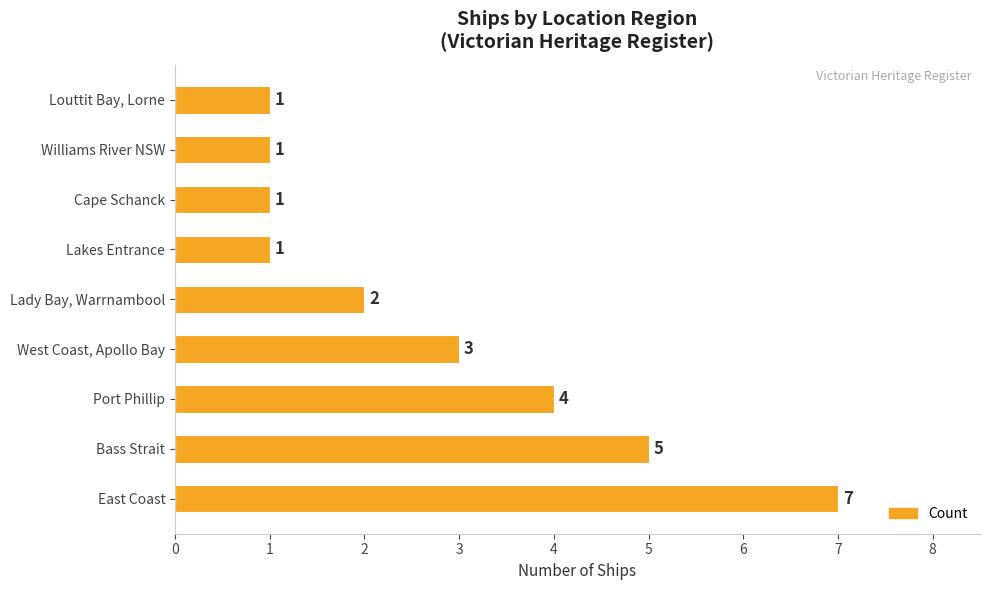

How many data points does each series have?

9